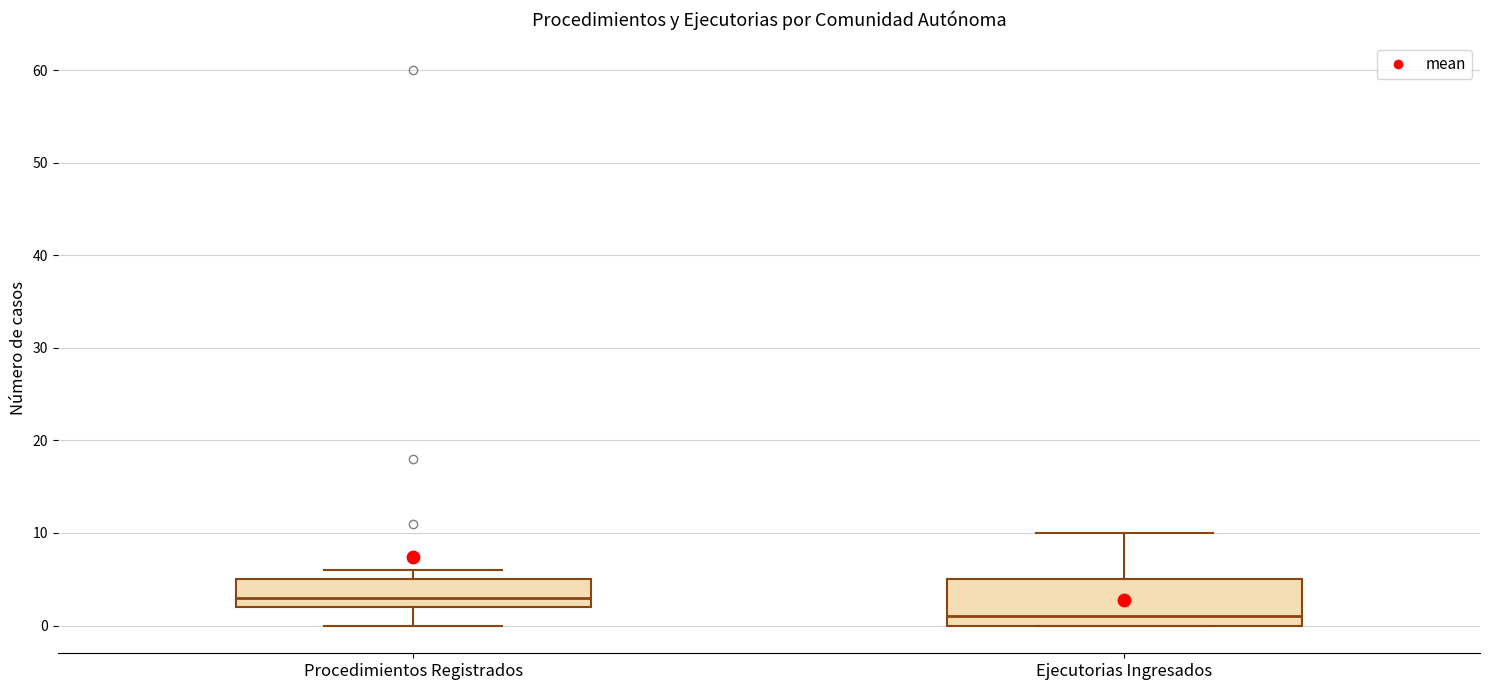

Where does the upper whisker of the box for Ejecutorias Ingresados end on the y-axis? The values are not printed on the chart, so give them approximately, as read against the axis.

10